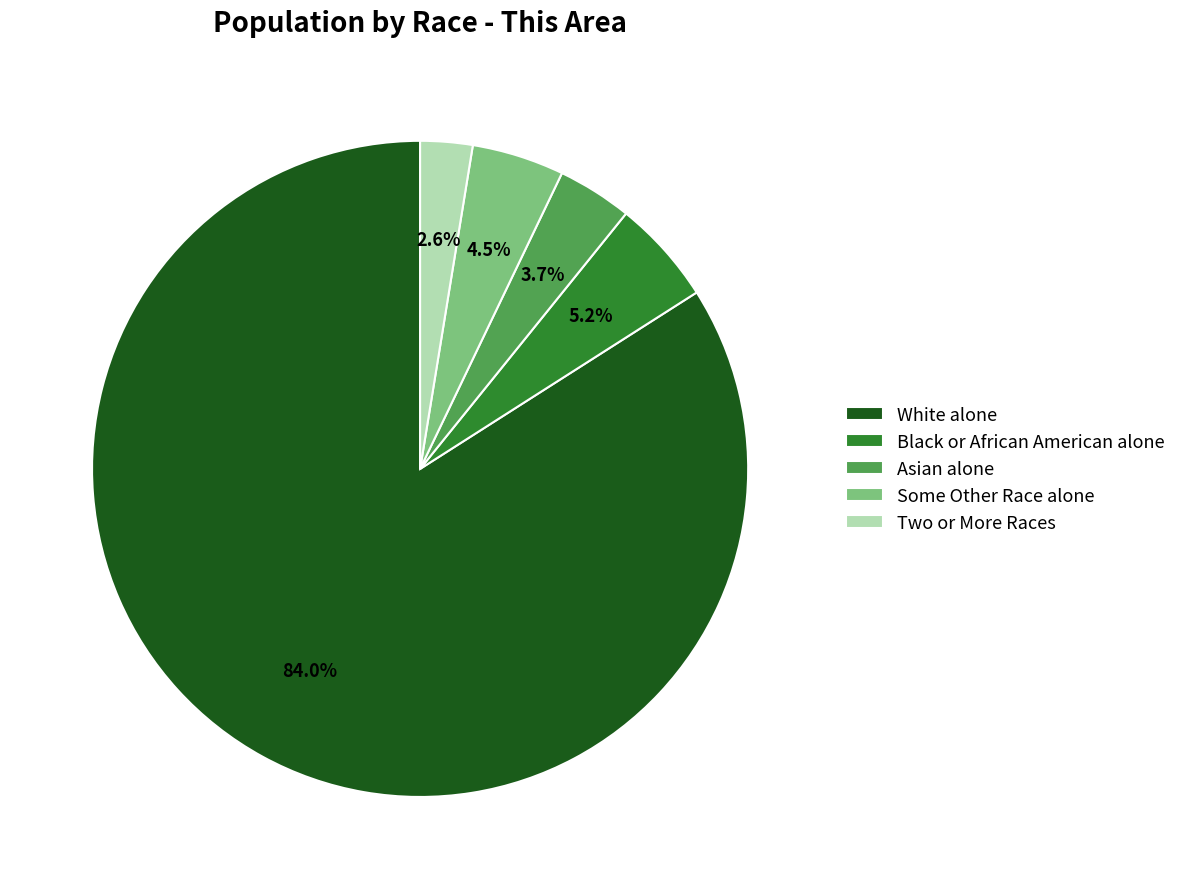

What is the total percentage of Asian alone and White alone?

87.7%